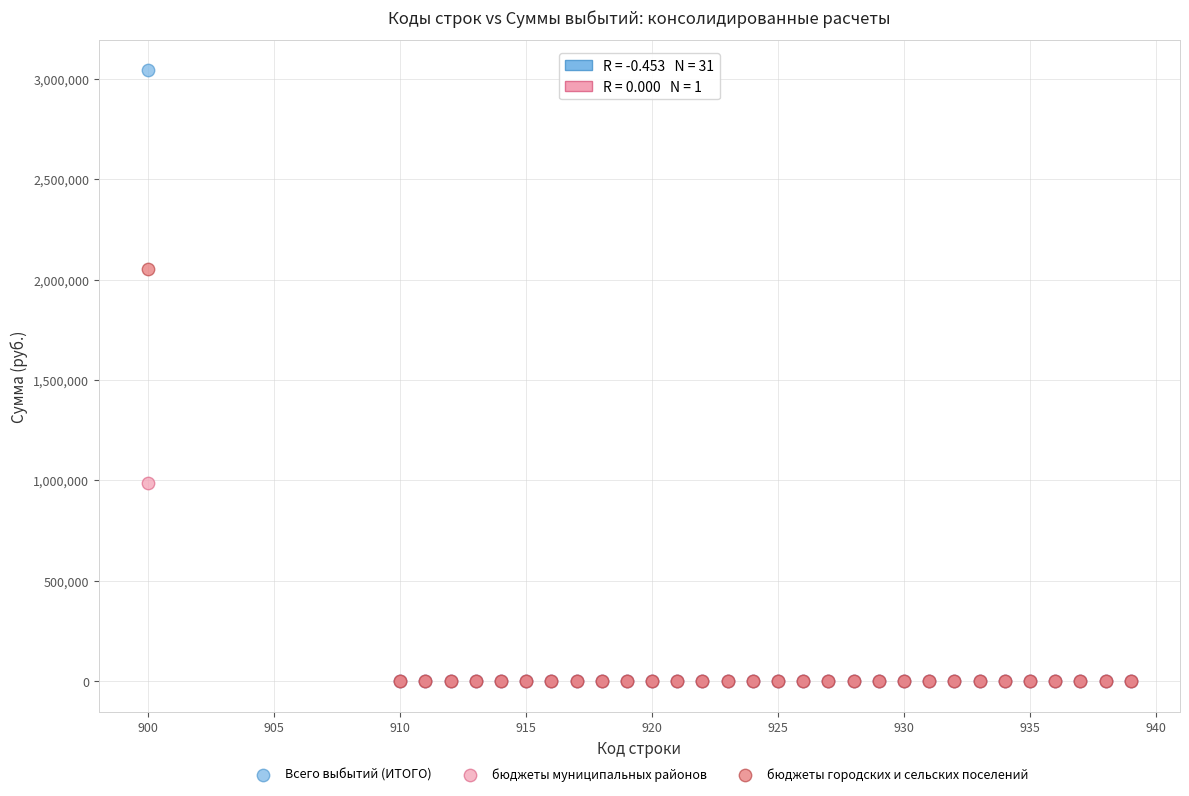

What are all the series names shown in the legend?

Всего выбытий (ИТОГО), бюджеты муниципальных районов, бюджеты городских и сельских поселений